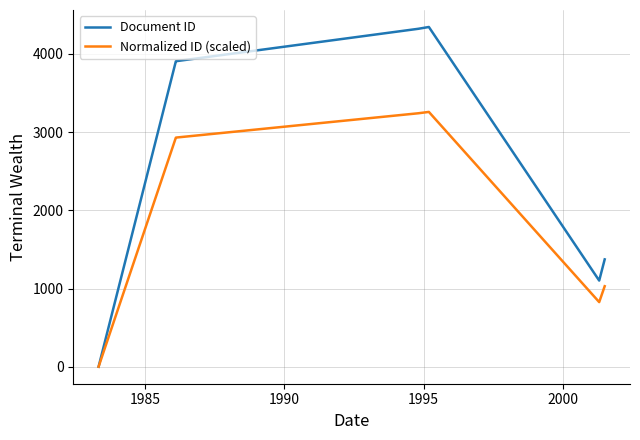

What is the maximum value shown in the chart?

4345.0